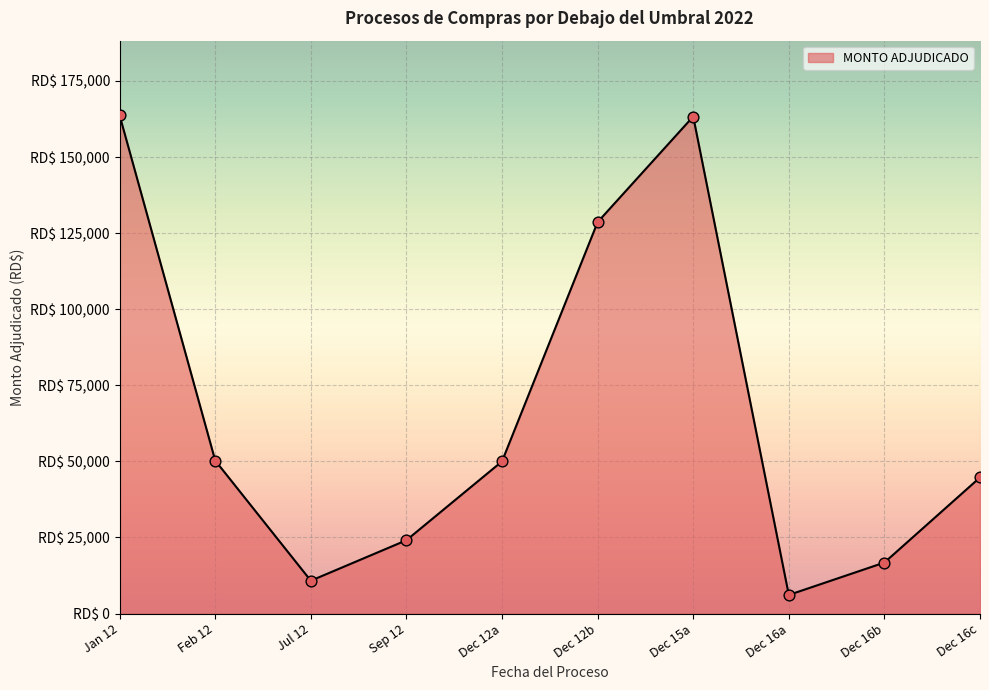

Is this an area chart (filled region under the line)?

Yes